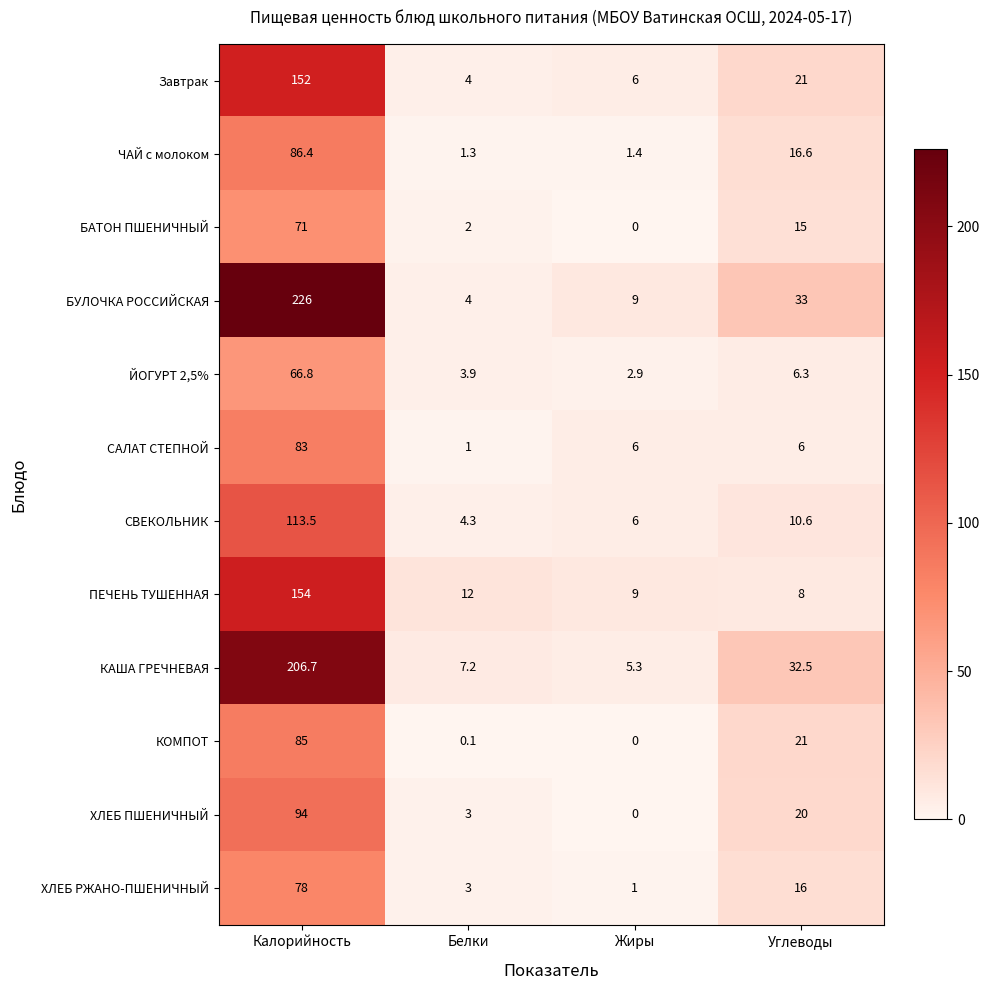

Between Калорийность and Жиры, which series saw the biggest shift?

БУЛОЧКА РОССИЙСКАЯ